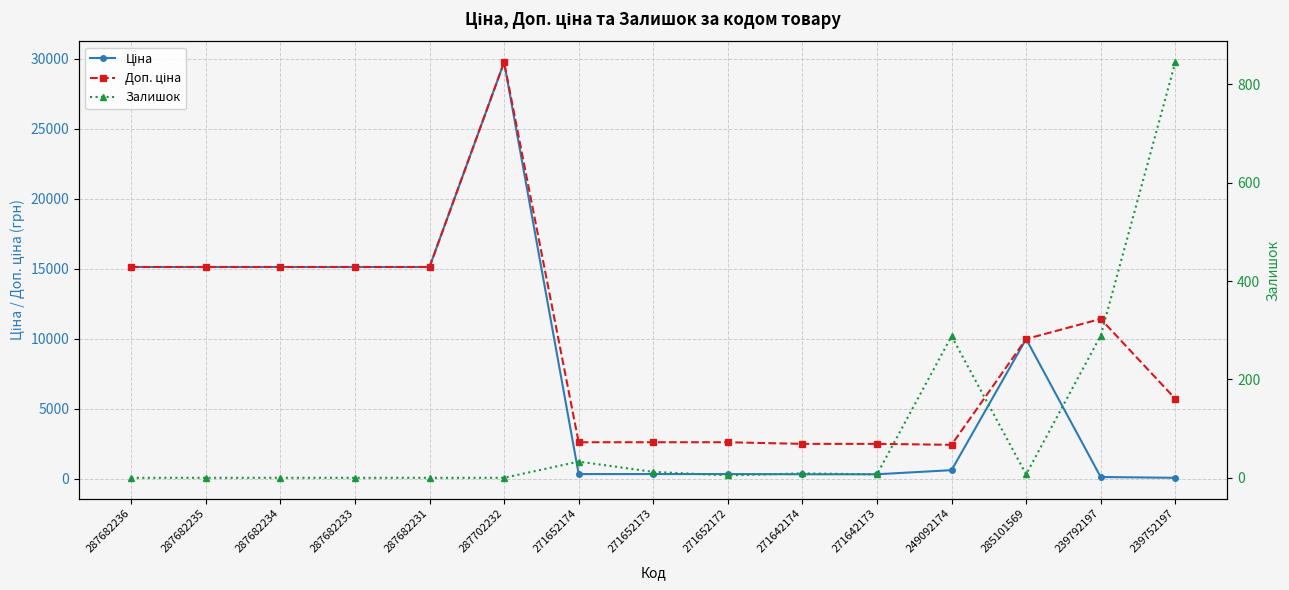

Between 287682233 and 271652172, which is larger?

287682233